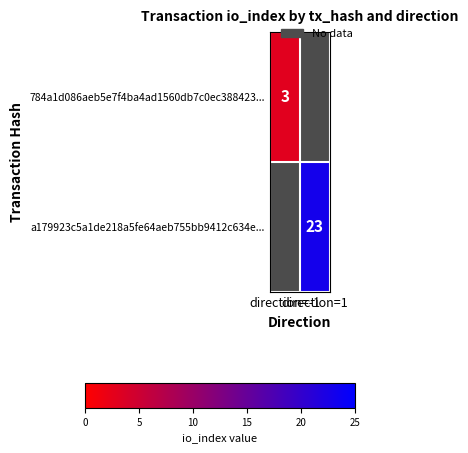

How many data points does each series have?

2